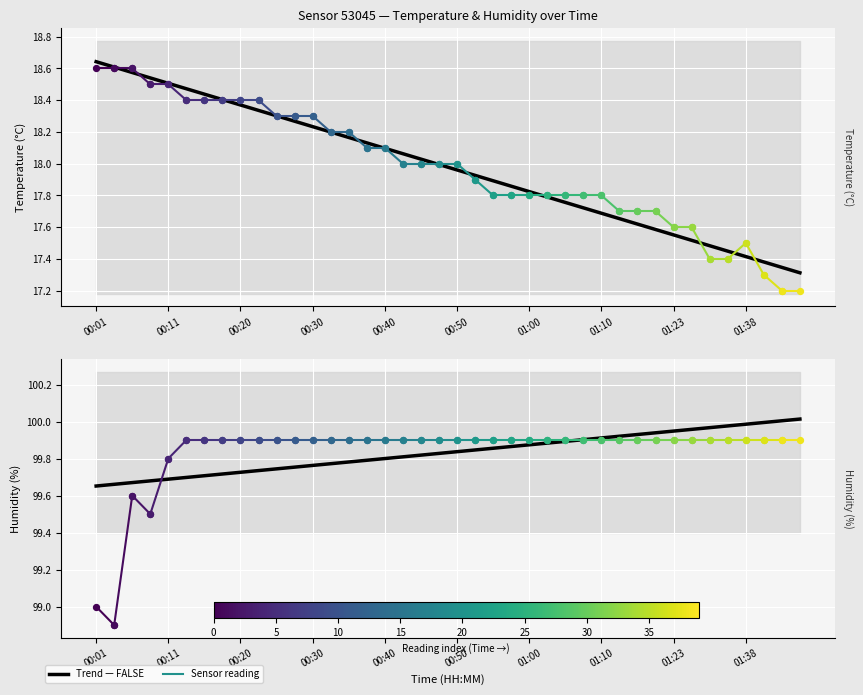

Which has a higher value, 01:43 or 01:07?

01:43